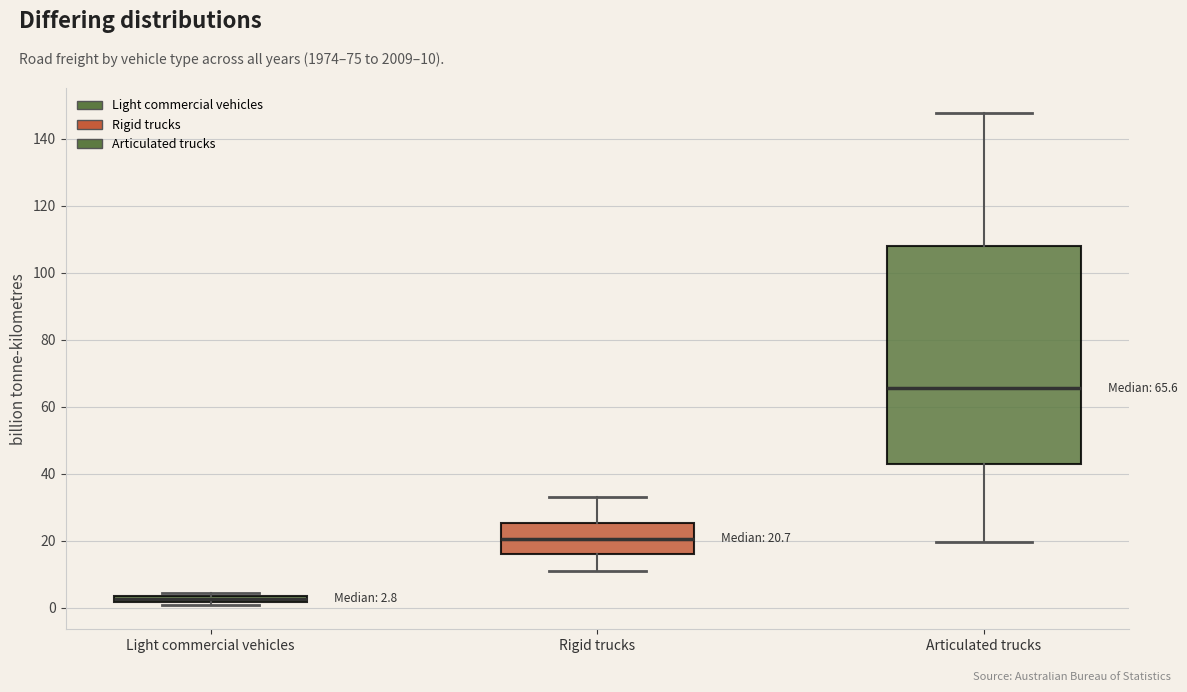

Comparing the boxes themselves (not the whiskers), which one is the tallest?

Articulated trucks